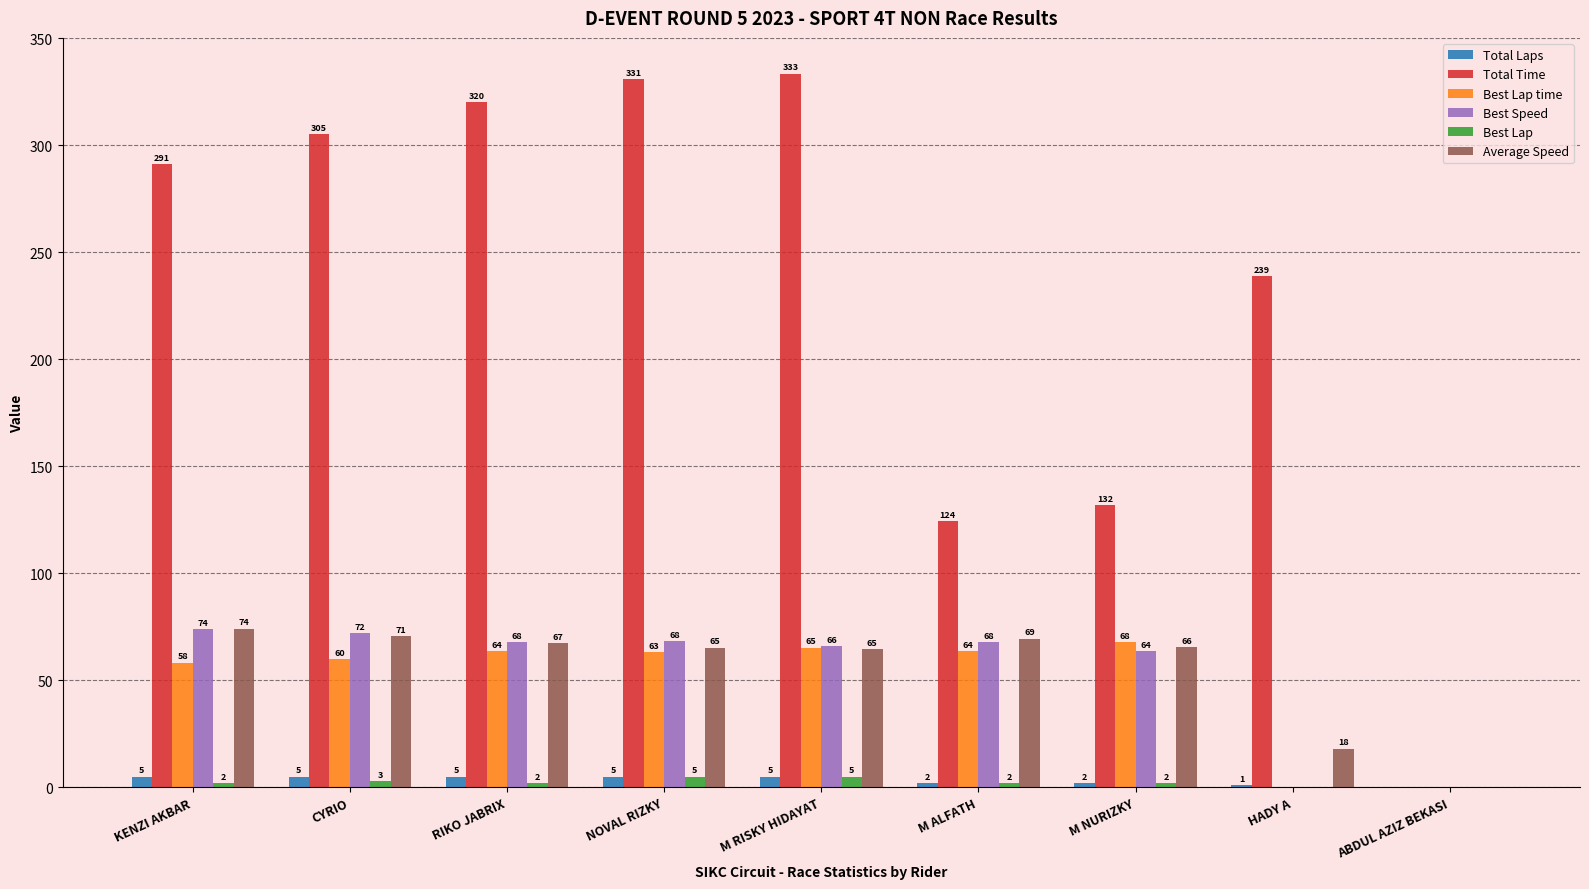

How many positive values does the Total Laps series have?

8